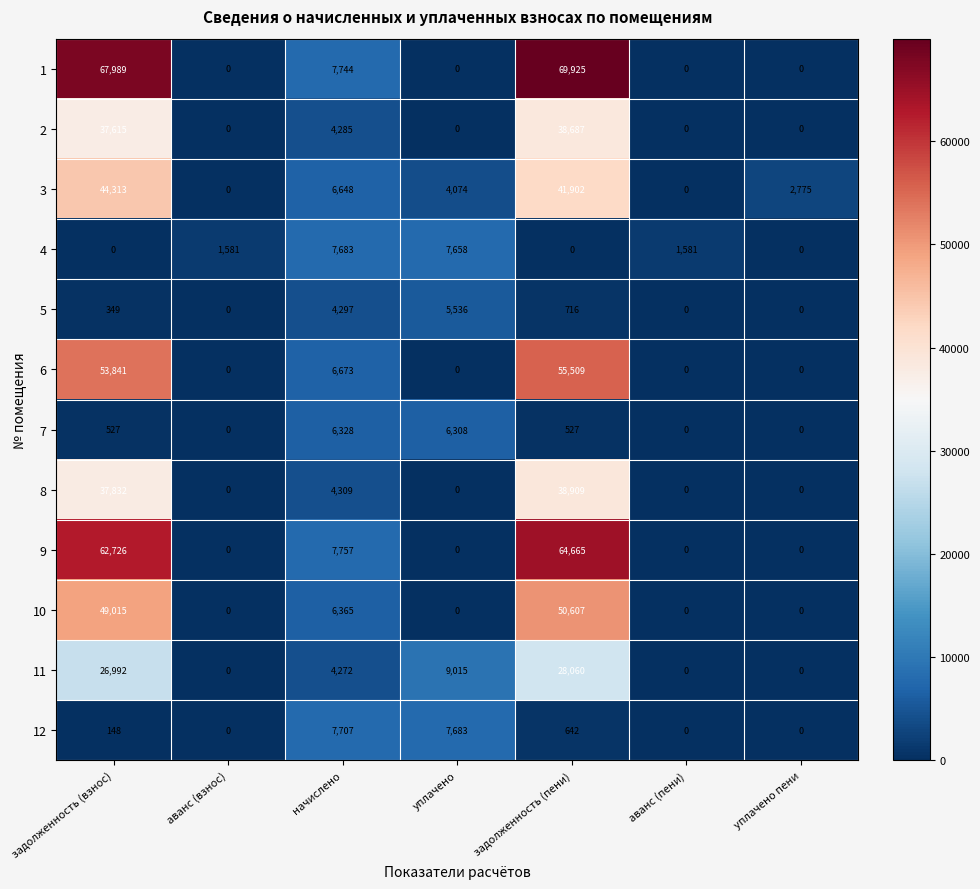

The 4 series shows 11850 at уплачено. True or false?

False